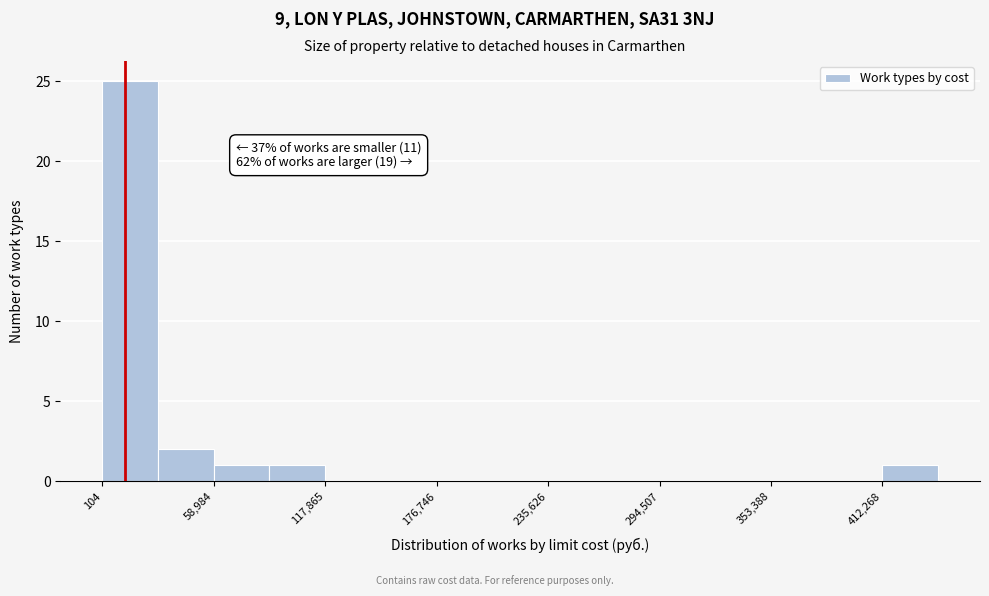

Read against the x-axis, roughly where is the centre of the tallest bar?

10000